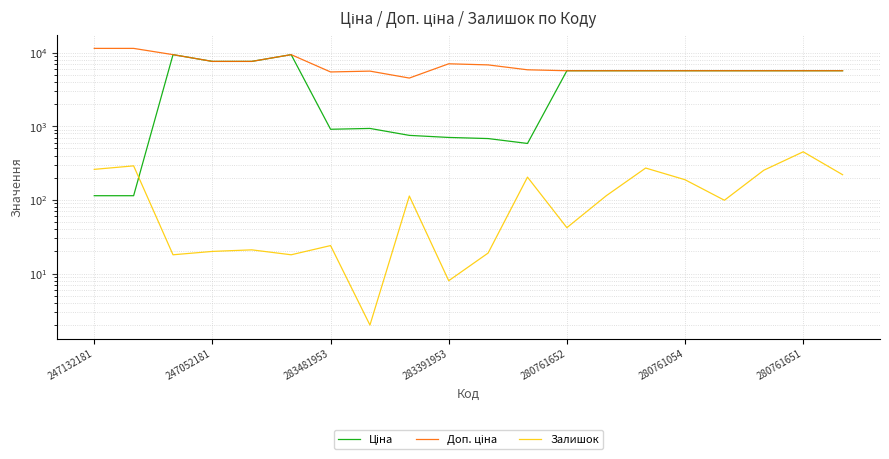

Rank the series at 283391953 from highest to lowest value.

Доп. ціна, Ціна, Залишок